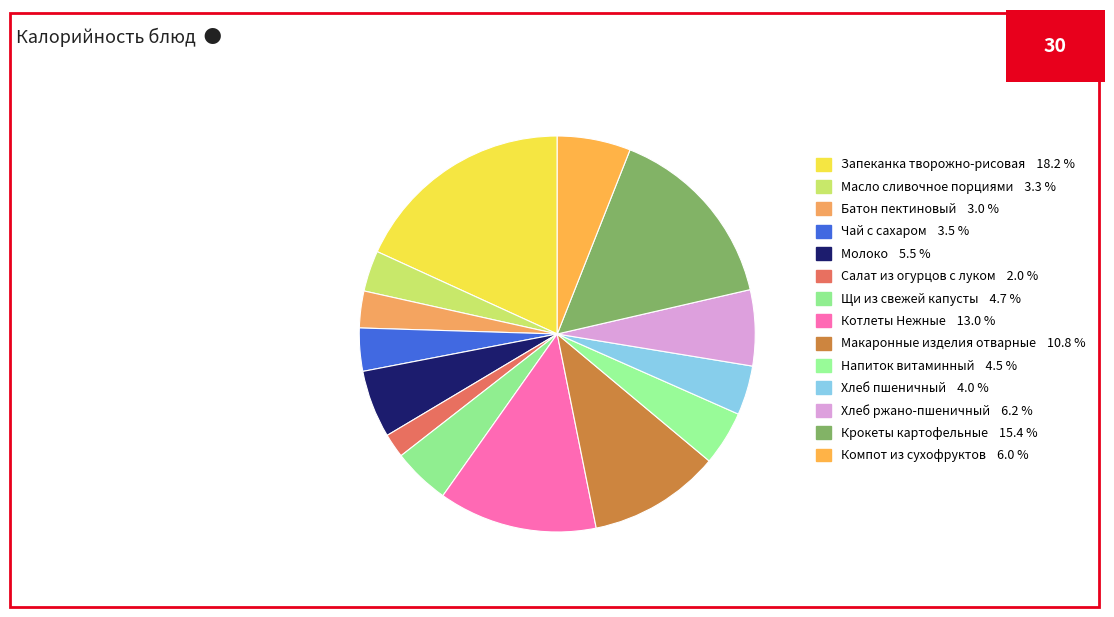

Is Батон пектиновый the majority of the pie?

No